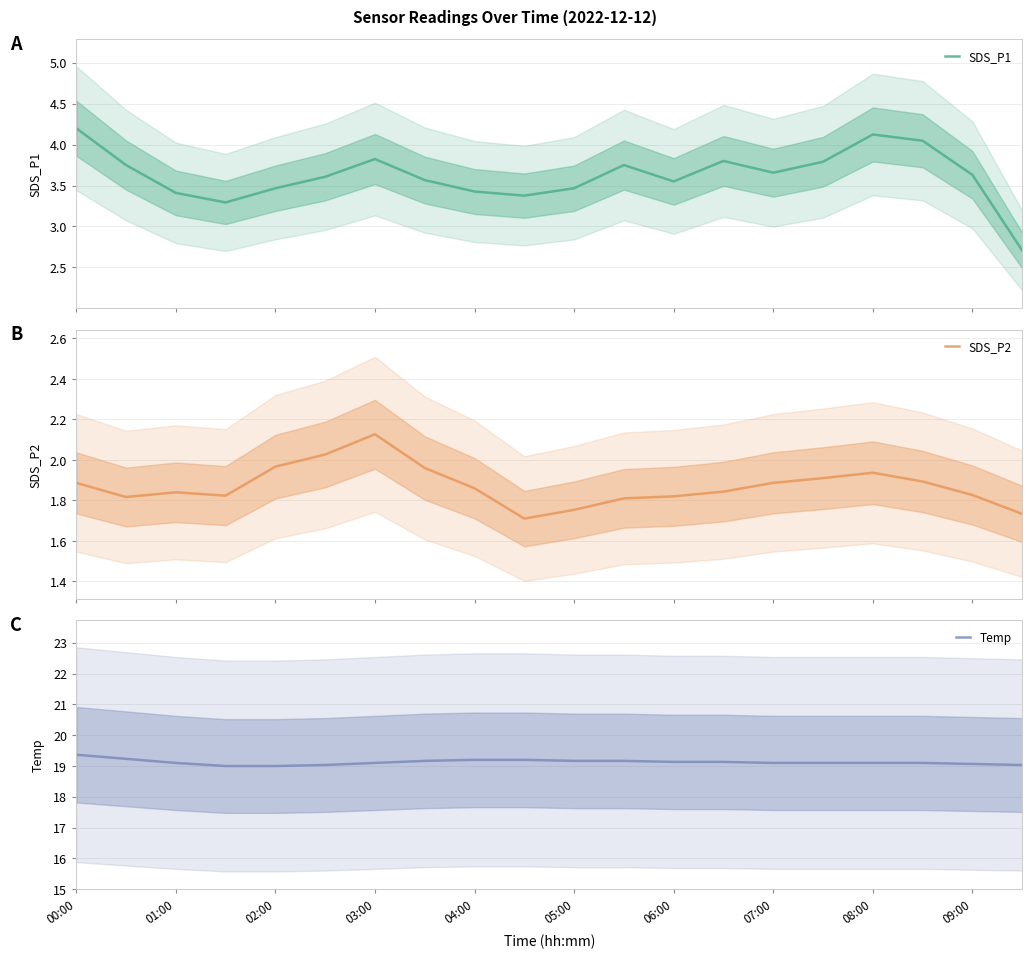

Does the chart have visible grid lines?

Yes